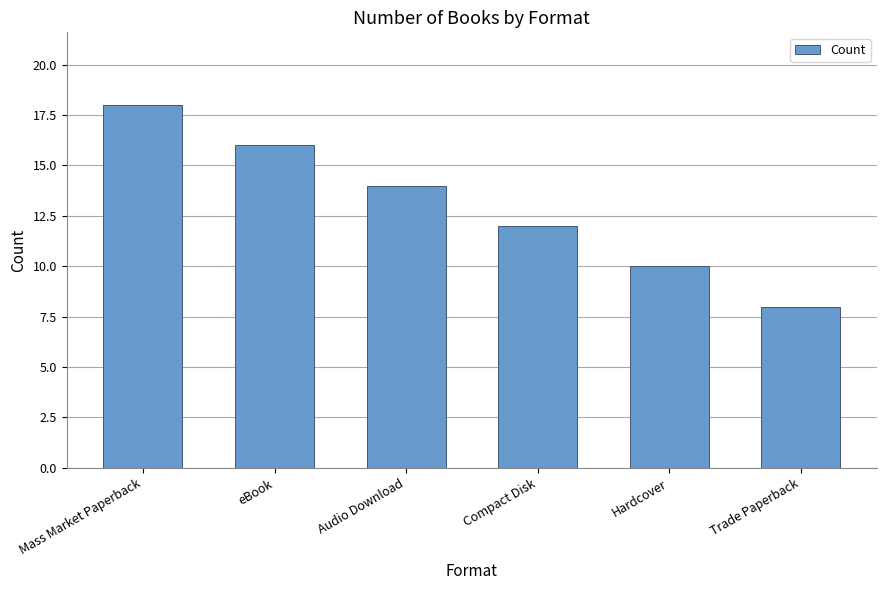

Approximately how many times larger is the value at Compact Disk compared to Audio Download?

0.9